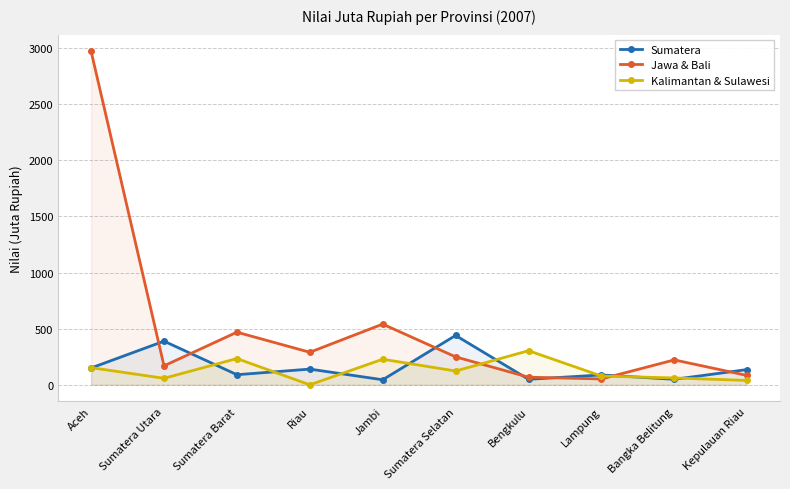

What is the label of the 7th point from the right?

Riau